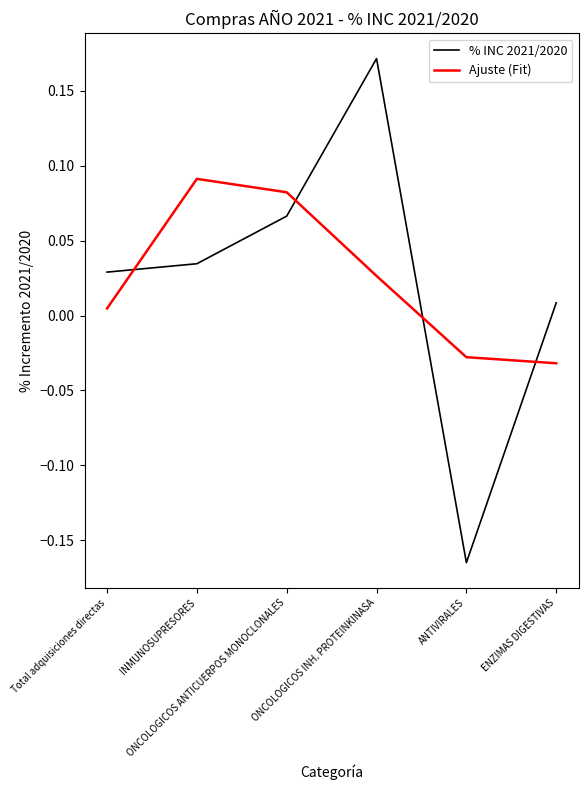

Where is % INC 2021/2020 nearest to the value 0?

ENZIMAS DIGESTIVAS